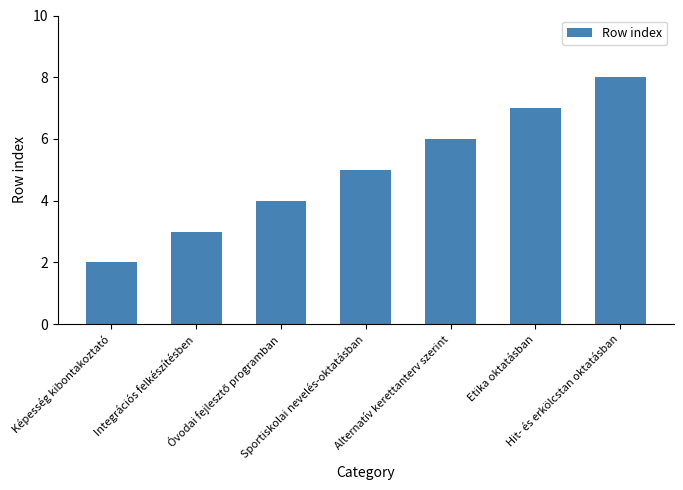

What is the sum of all values?

35